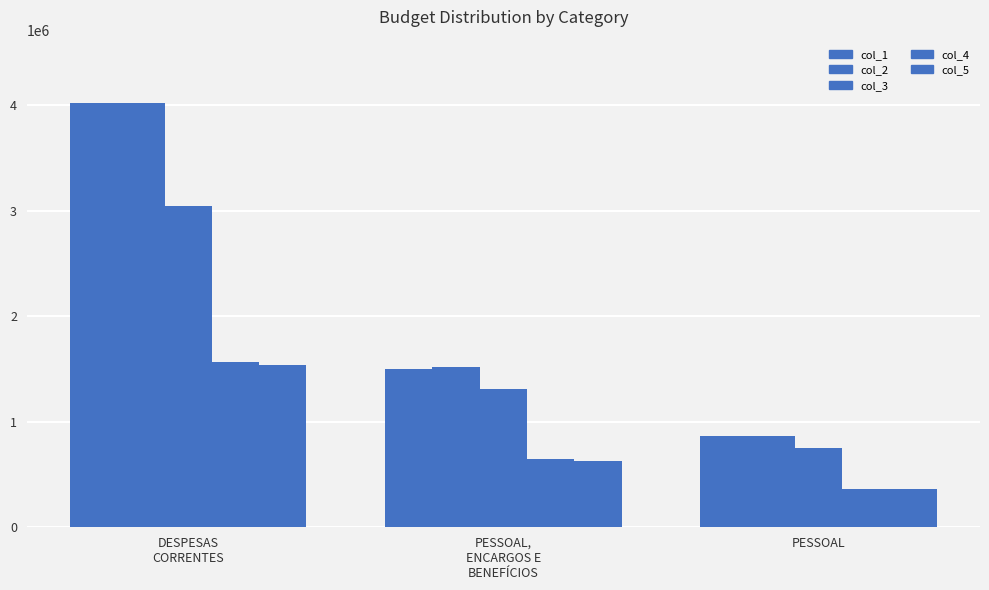

Where does the col_3 series first go above 1309388?

DESPESAS
CORRENTES